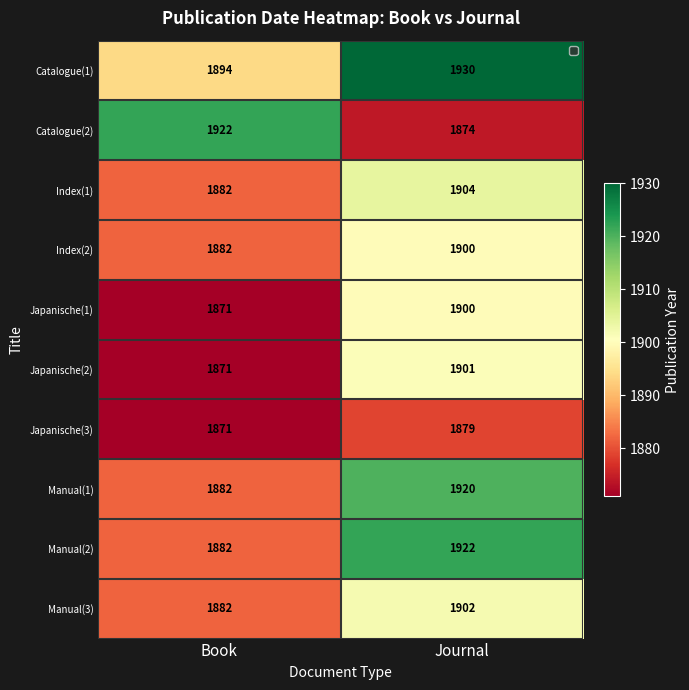

The Japanische(1) series shows 1871 at Book. True or false?

True